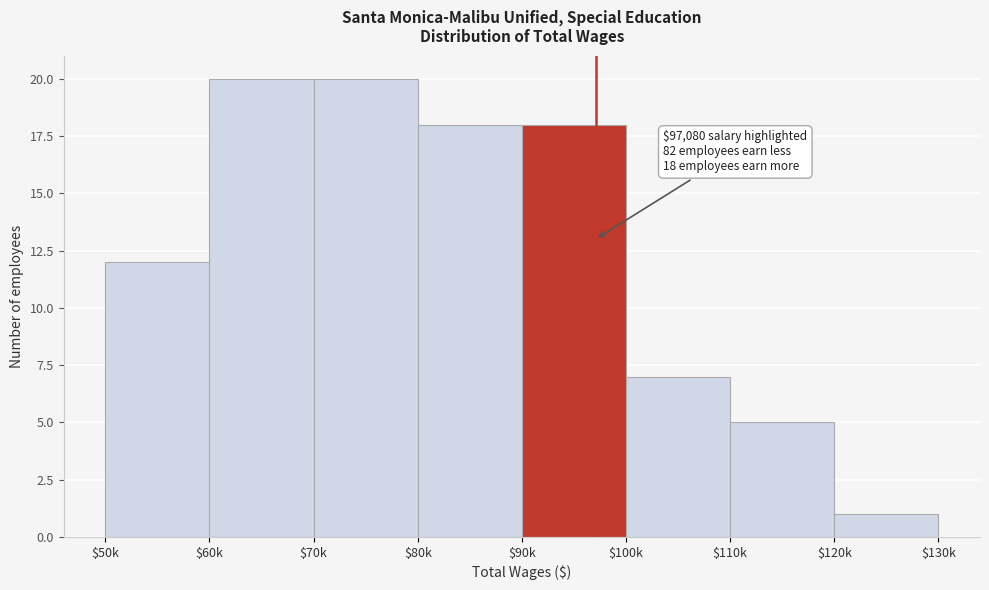

Reading left to right, transcribe all the data shown in this chart.

12	20	20	18	18	7	5	1